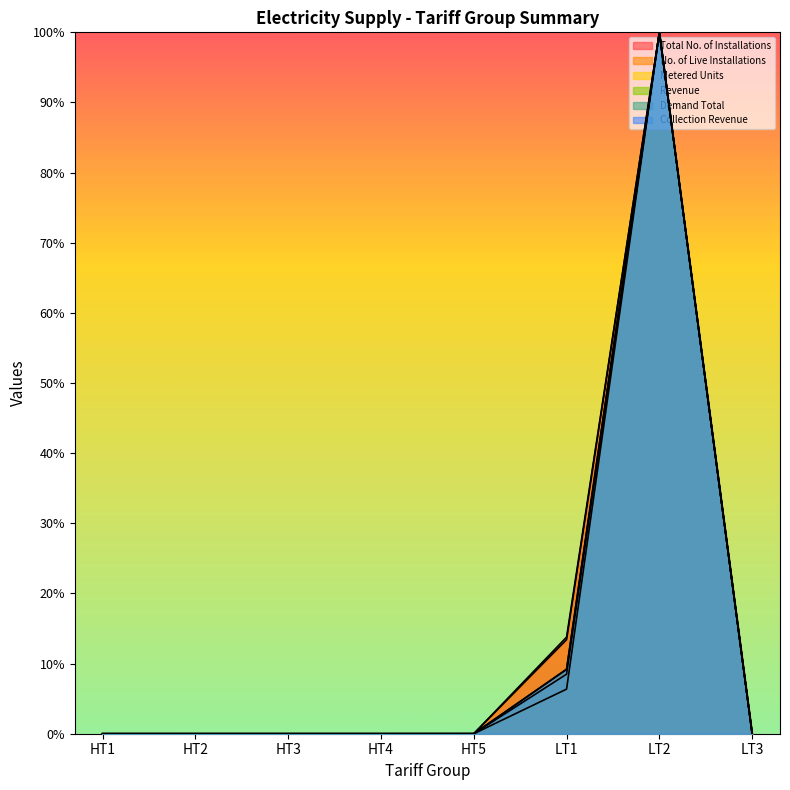

Reading right to left, transcribe all the data shown in this chart.

Total No. of Installations: LT3=0.0	LT2=100.0	LT1=13.8	HT5=0.0	HT4=0.0	HT3=0.0	HT2=0.0	HT1=0.0
No. of Live Installations: LT3=0.0	LT2=100.0	LT1=13.4	HT5=0.0	HT4=0.0	HT3=0.0	HT2=0.0	HT1=0.0
Metered Units: LT3=0.0	LT2=100.0	LT1=6.4	HT5=0.0	HT4=0.0	HT3=0.0	HT2=0.0	HT1=0.0
Revenue: LT3=0.0	LT2=100.0	LT1=9.2	HT5=0.0	HT4=0.0	HT3=0.0	HT2=0.0	HT1=0.0
Demand Total: LT3=0.0	LT2=100.0	LT1=8.5	HT5=0.0	HT4=0.0	HT3=0.0	HT2=0.0	HT1=0.0
Collection Revenue: LT3=0.0	LT2=100.0	LT1=9.2	HT5=0.0	HT4=0.0	HT3=0.0	HT2=0.0	HT1=0.0